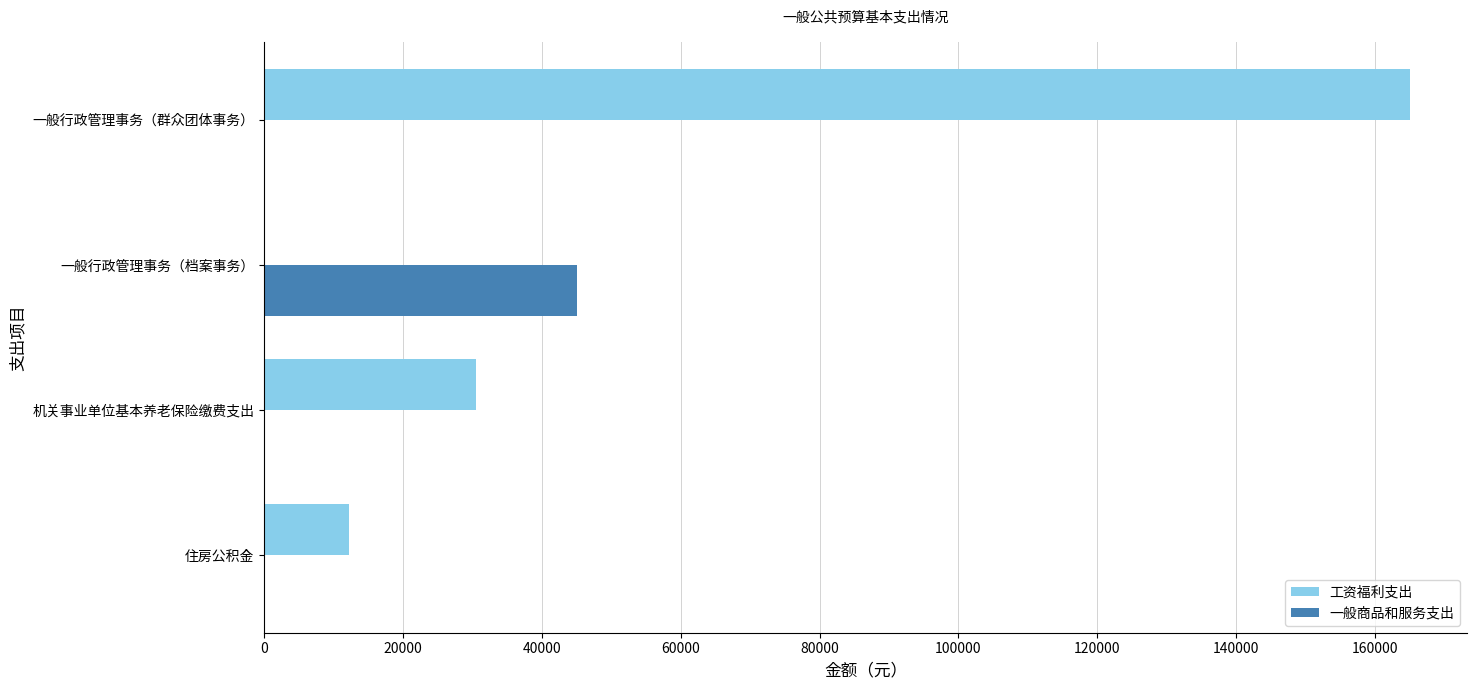

At which category does the chart reach its peak across all series?

一般行政管理事务（群众团体事务）